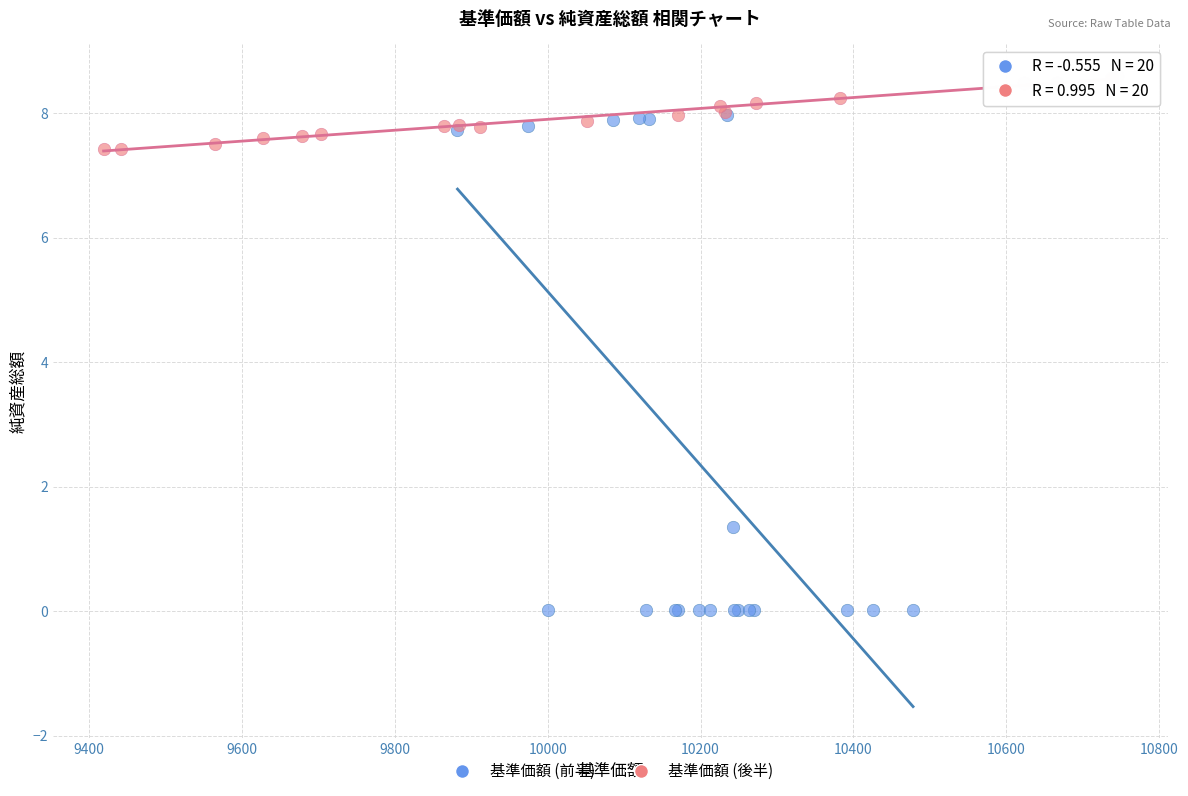

Which series has the largest Y range (max minus min)?

基準価額 (前半)